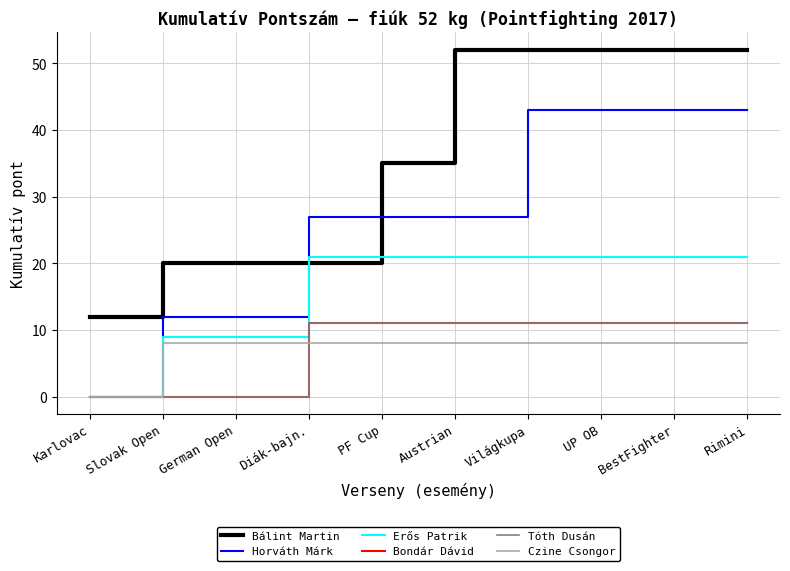

The Bondár Dávid series shows -5 at Slovak Open. True or false?

False